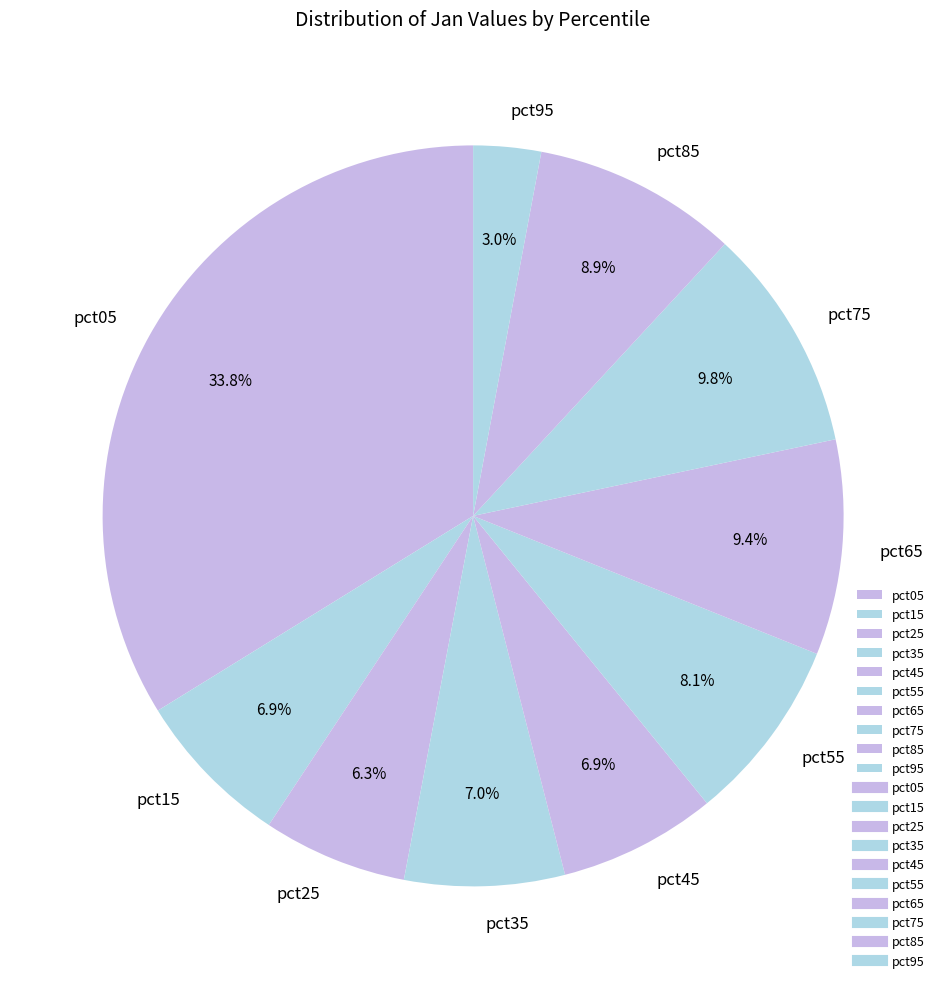

What percentage do pct25 and pct45 together represent?

13.2%